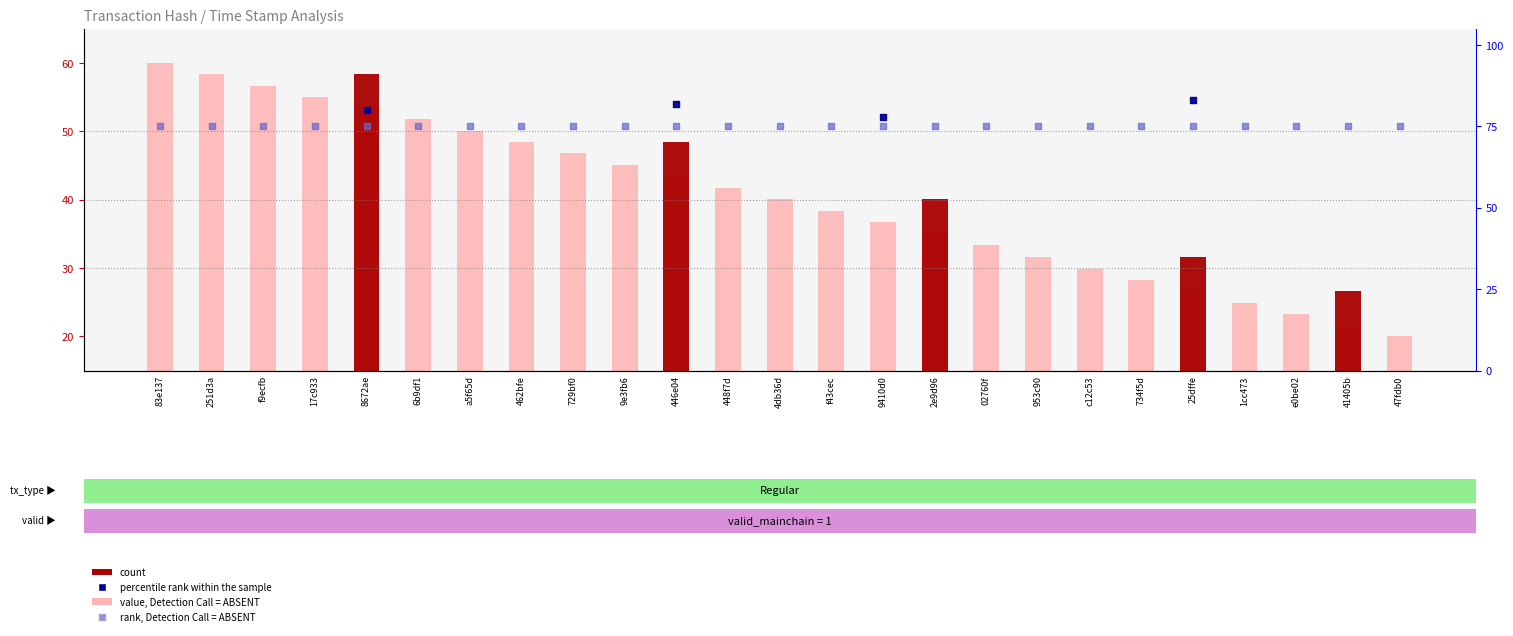

What is the total value across all series at 47fdb0?

95.0